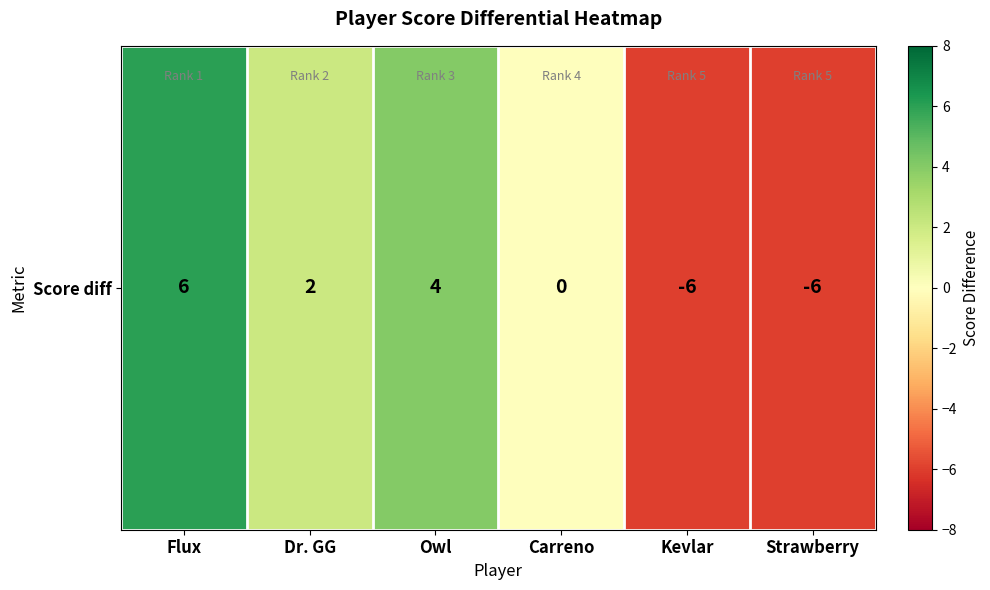

Reading right to left, transcribe all the data shown in this chart.

-6	-6	0	4	2	6